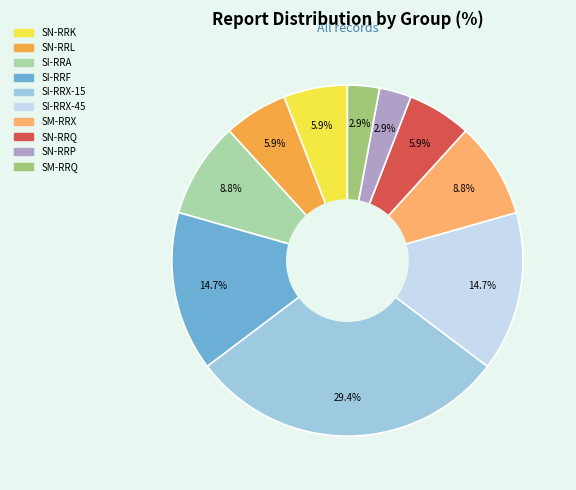

Is the sum of SN-RRQ and SI-RRA greater than half?

No